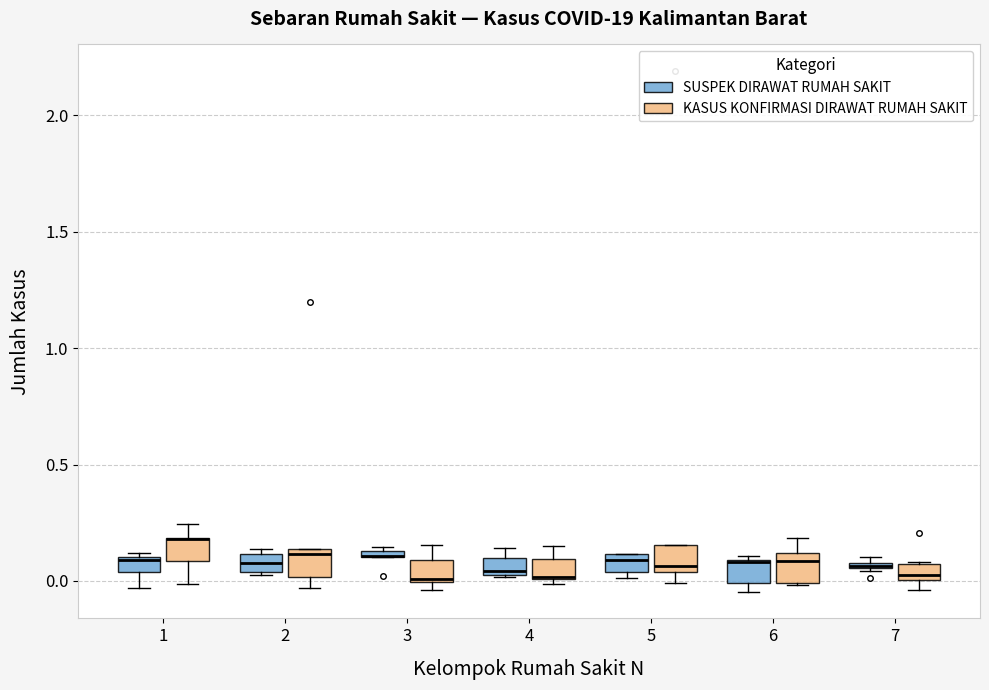

Where is the upper edge of the box for 1 (KASUS KONFIRMASI DIRAWAT RUMAH SAKIT) on the y-axis? The values are not printed on the chart, so give them approximately, as read against the axis.

0.20